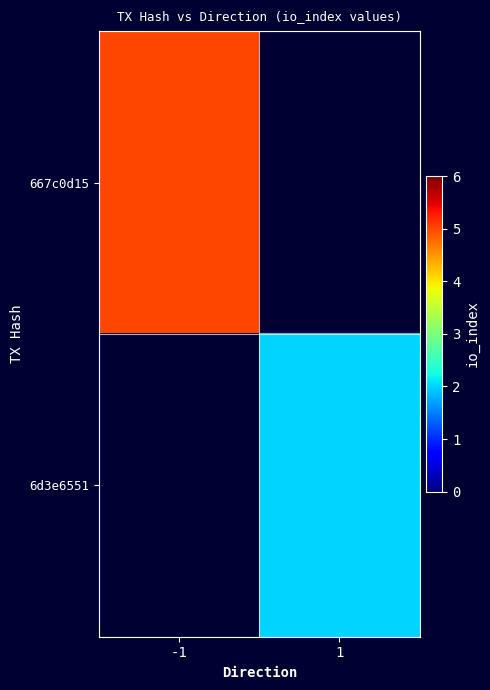

Which label corresponds to the smallest value in the chart?

1